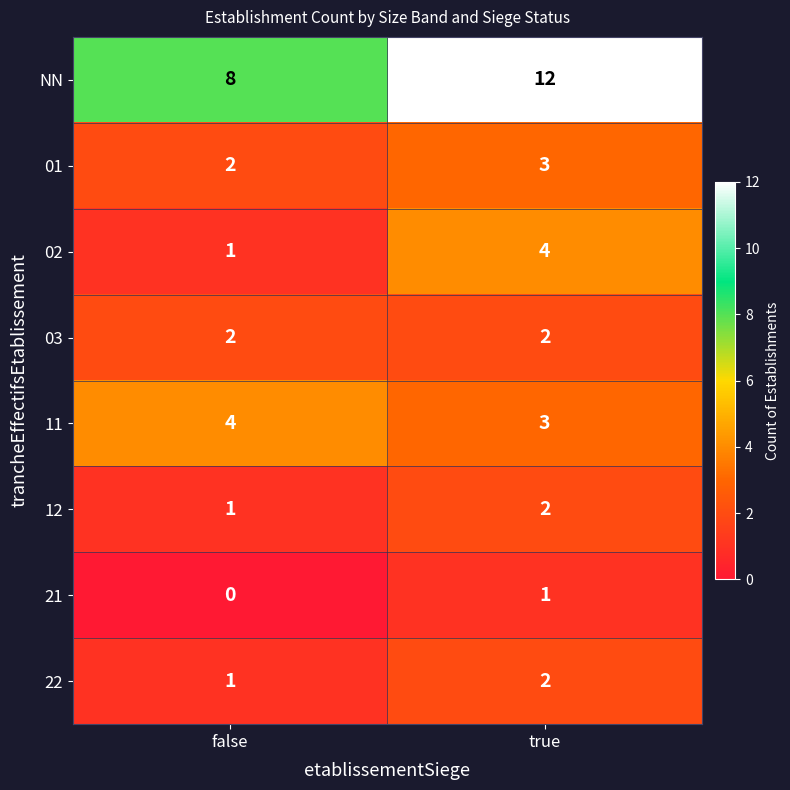

True or false: 11 has a value of 1 at true.

False